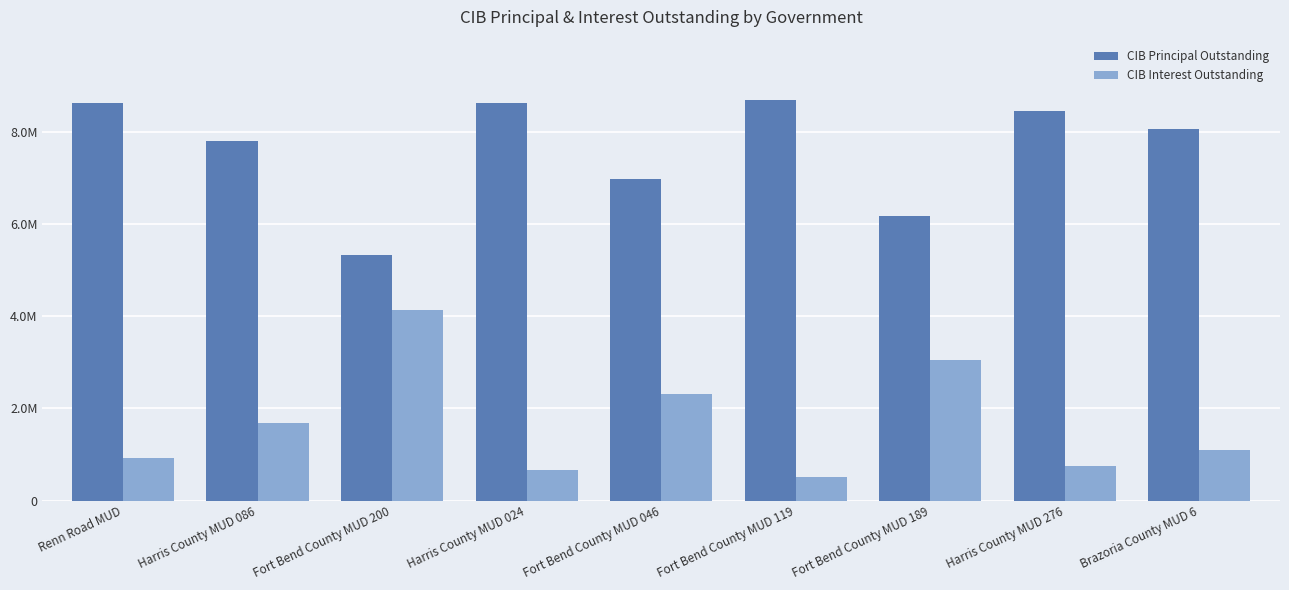

Which category has the highest value in the CIB Principal Outstanding series?

Fort Bend County MUD 119